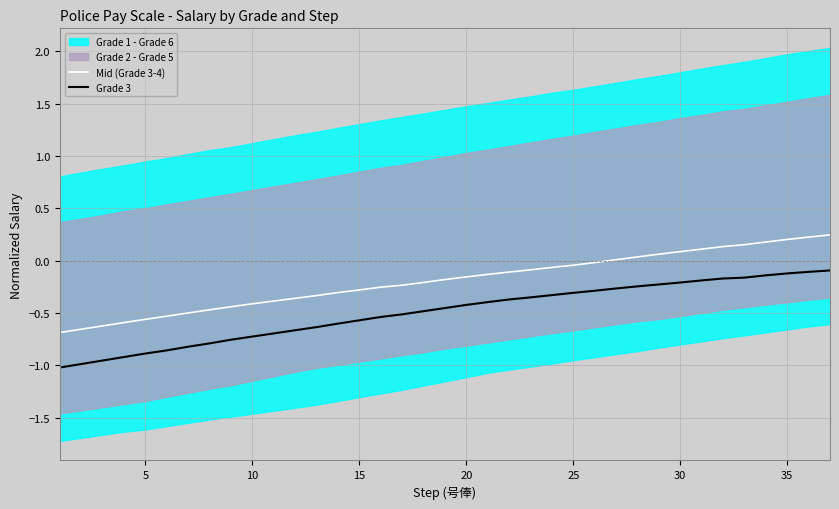

True or false: Mid (Grade 3-4) and Grade 3 cross at least once.

False